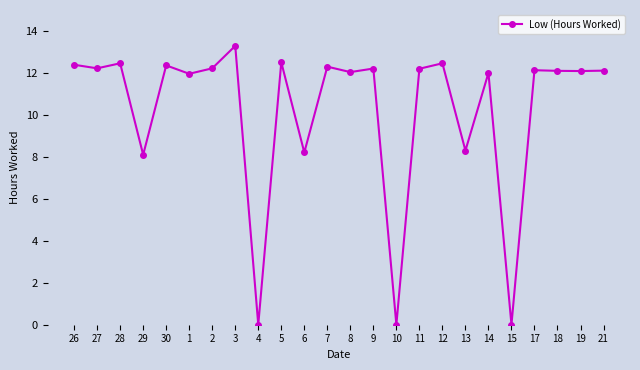

What is the maximum value shown in the chart?

13.3